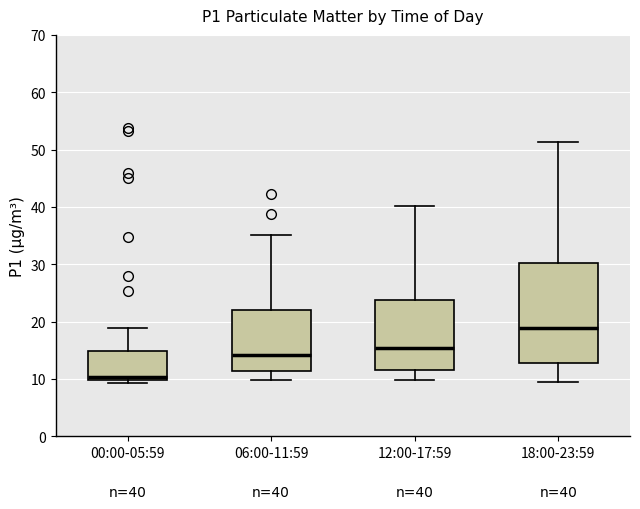

Which box's median line is the lowest?

00:00-05:59